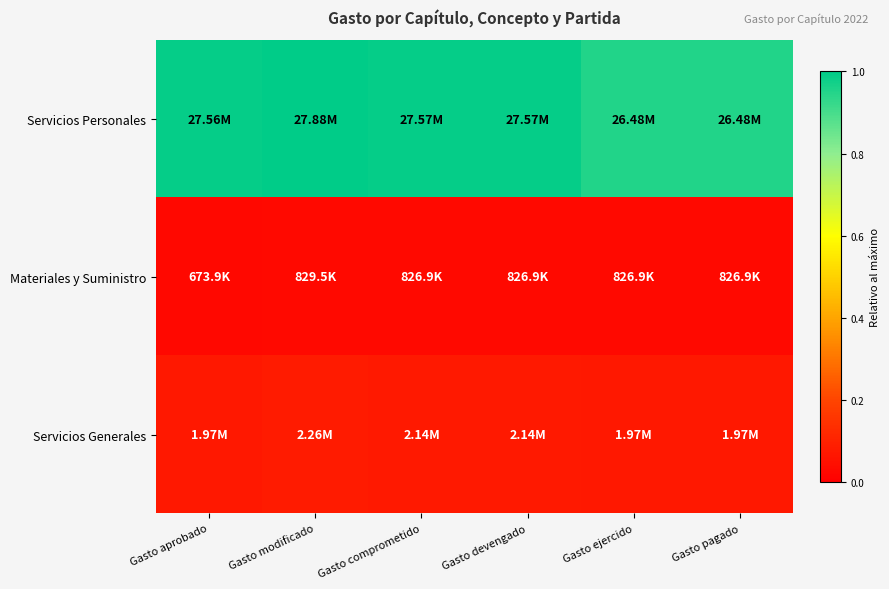

At which category does the chart reach its minimum across all series?

Gasto aprobado